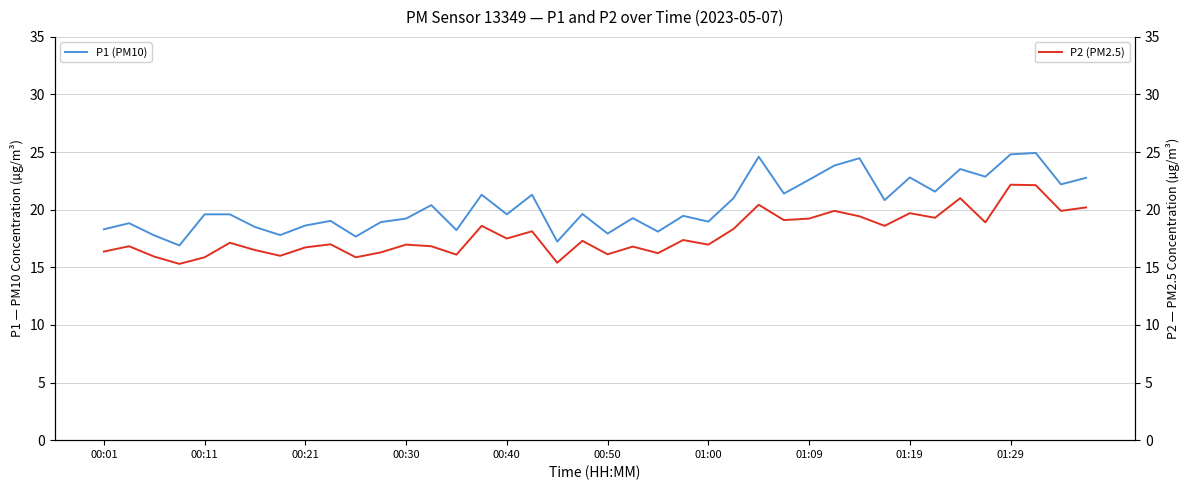

What is the highest value of the P2 (PM2.5) series?

22.2